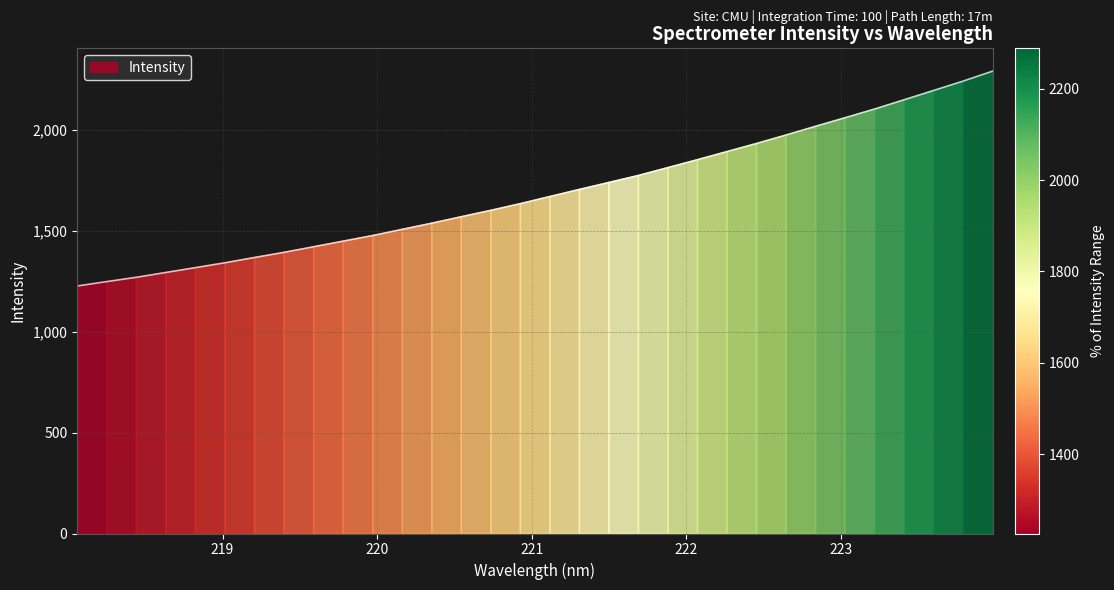

What is the minimum value shown in the chart?

1225.4